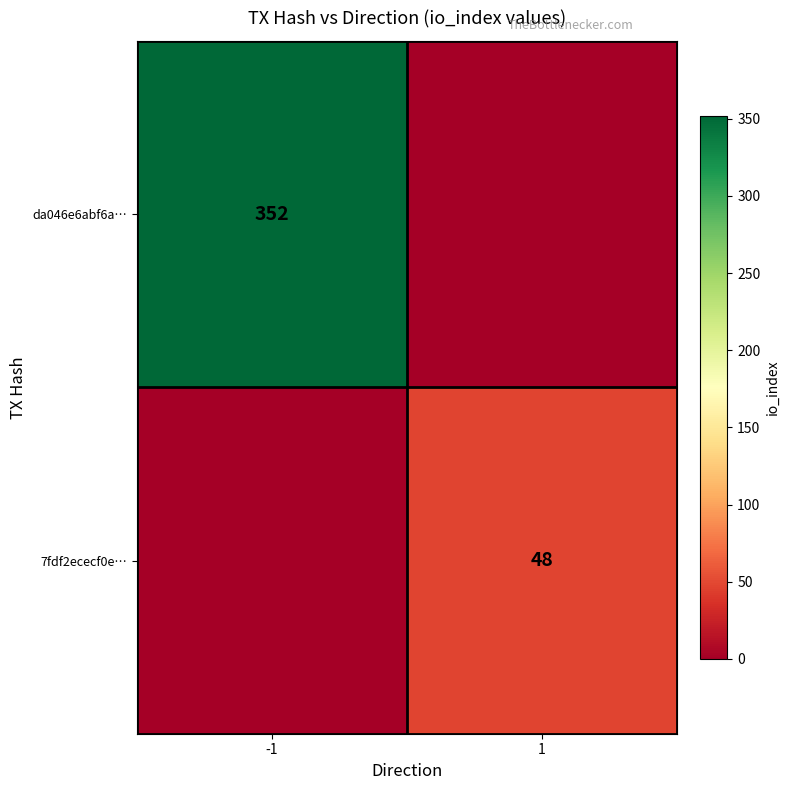

The da046e6abf6a… series shows 352 at -1. True or false?

True